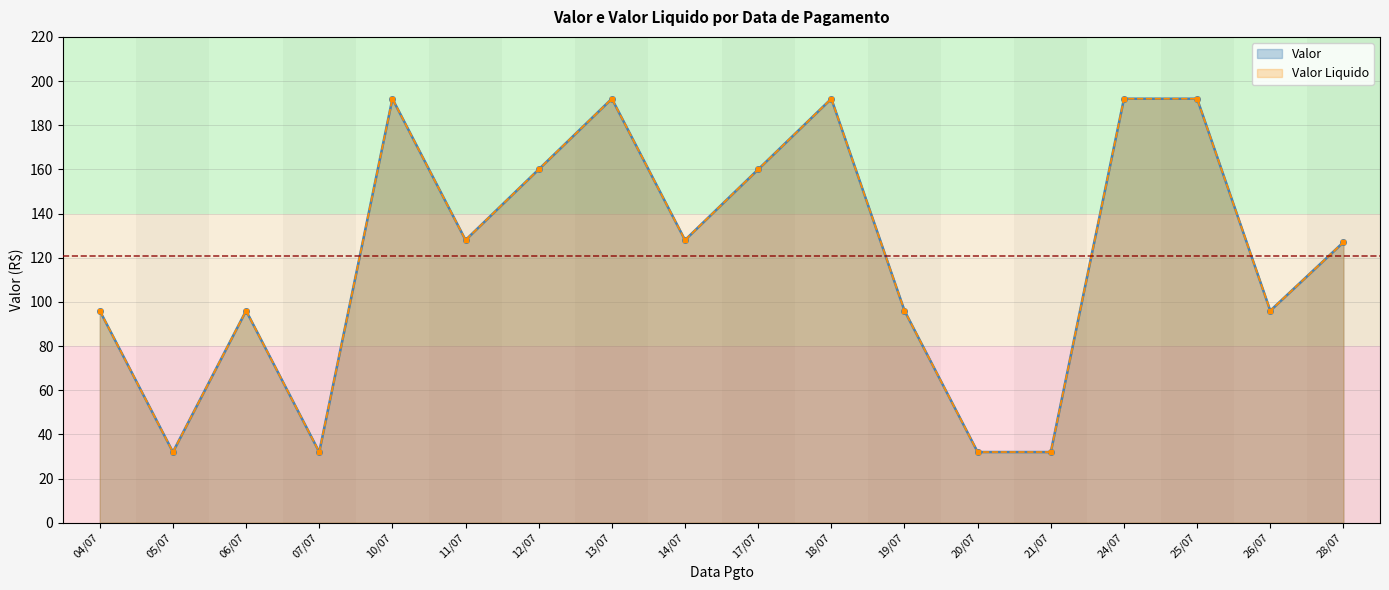

List the series in order of their peak value, lowest first.

Valor, Valor Liquido